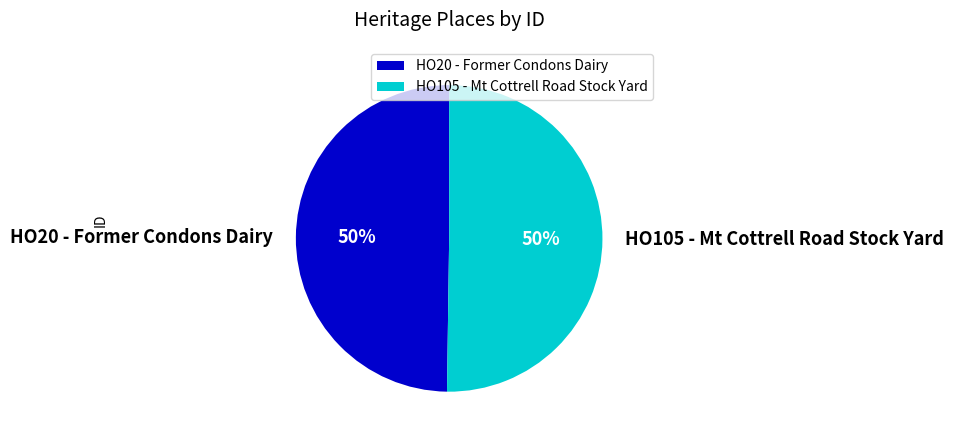

What is the ratio of the value at HO105 - Mt Cottrell Road Stock Yard to the value at HO20 - Former Condons Dairy?

1.0